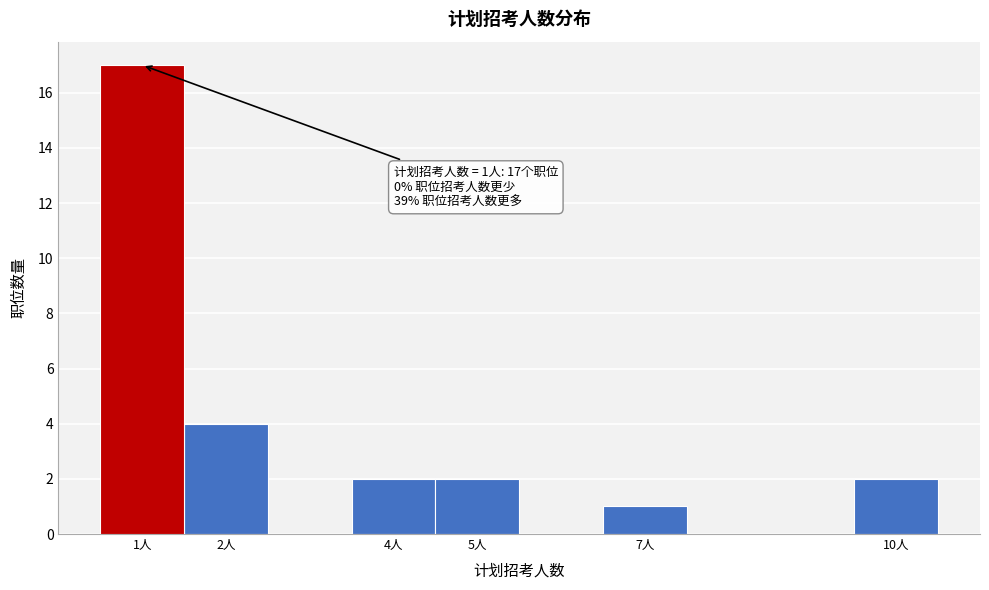

Which range on the x-axis has the tallest bar?

0.5 to 1.5